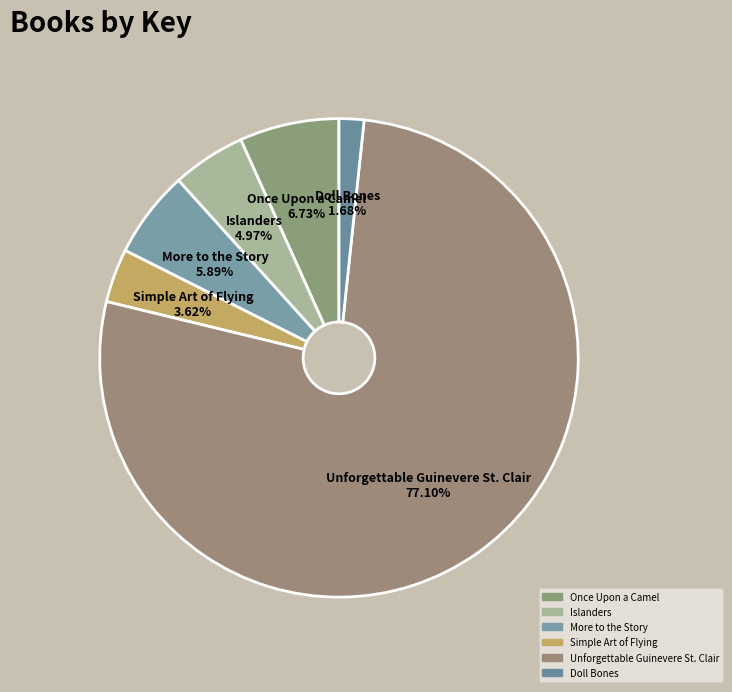

What is the smallest slice in the pie chart?

Doll Bones